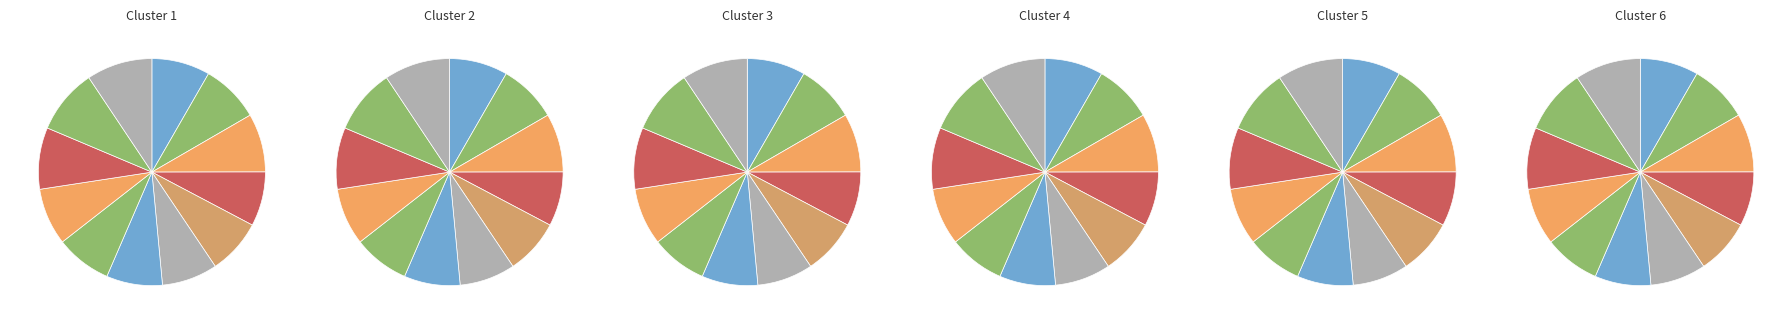

Does 2019 represent more than half of the total?

No